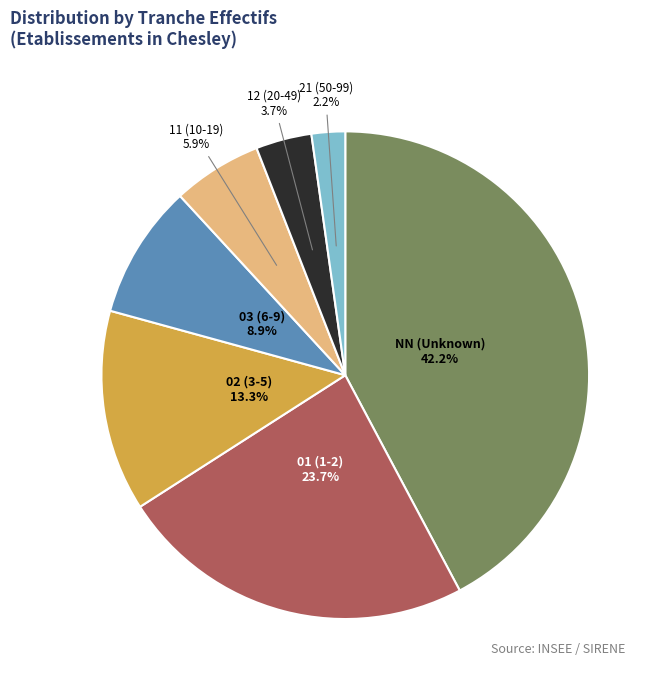

Is there a majority slice in this chart?

No